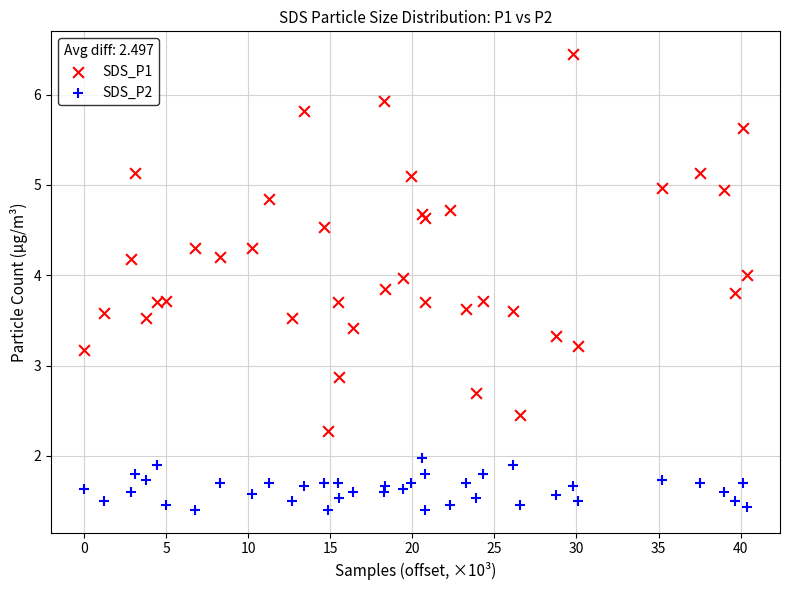

Which series contains the lowest Y value?

SDS_P2